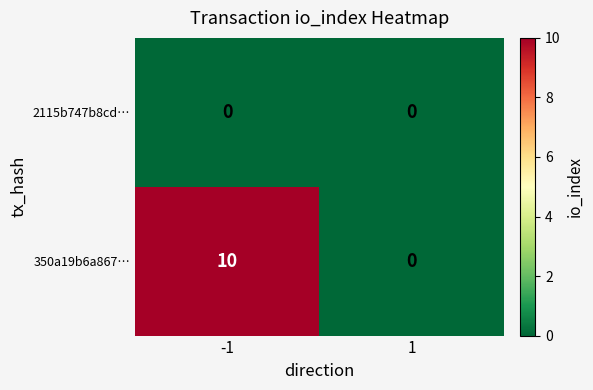

Reading left to right, extract all data points from this chart.

2115b747b8cd…: -1=0	1=0
350a19b6a867…: -1=10	1=0